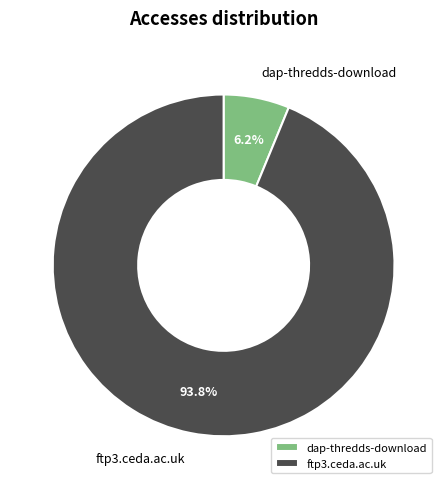

What percentage is the ftp3.ceda.ac.uk slice, to the nearest percent?

94%